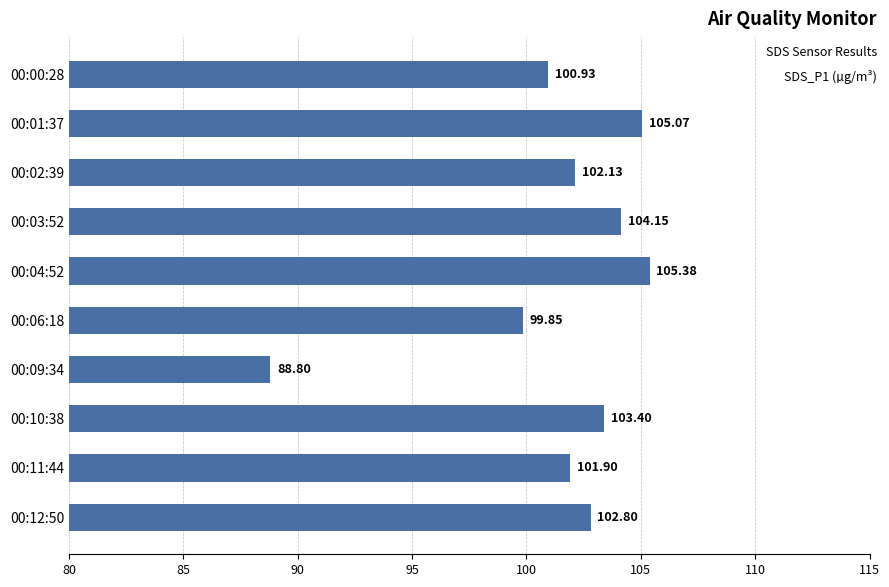

Which has a higher value, 00:09:34 or 00:10:38?

00:10:38